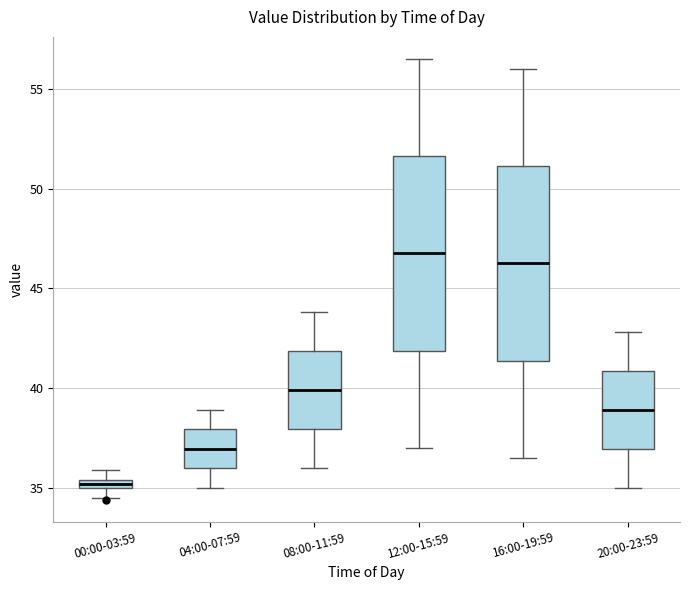

Where is the lower edge of the box for 08:00-11:59 on the y-axis? The values are not printed on the chart, so give them approximately, as read against the axis.

38.0